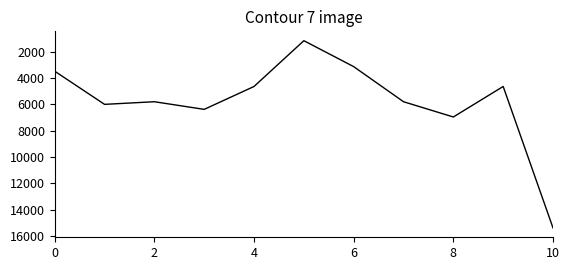

What is the greatest value displayed?

15393.2